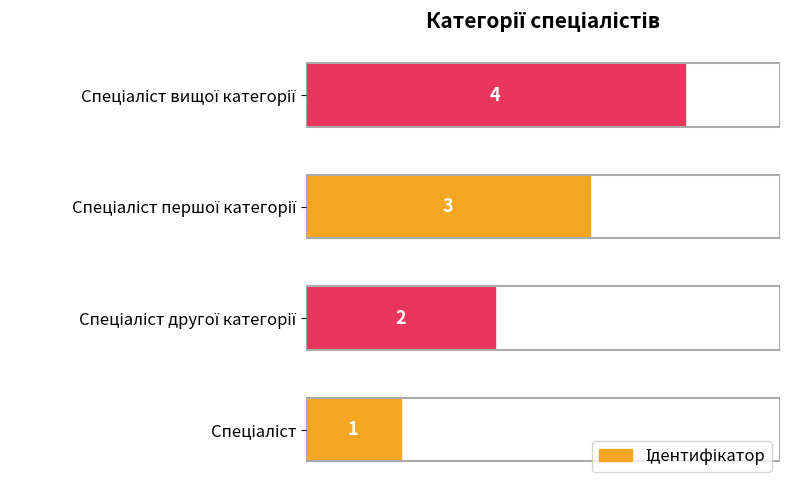

What is the greatest value displayed?

4